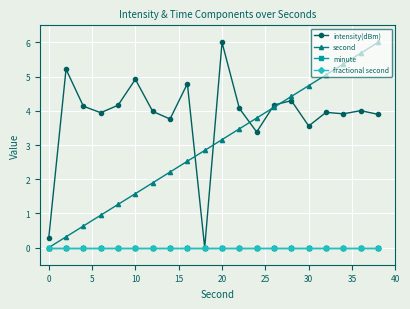

What is the sum of all second values?

60.0